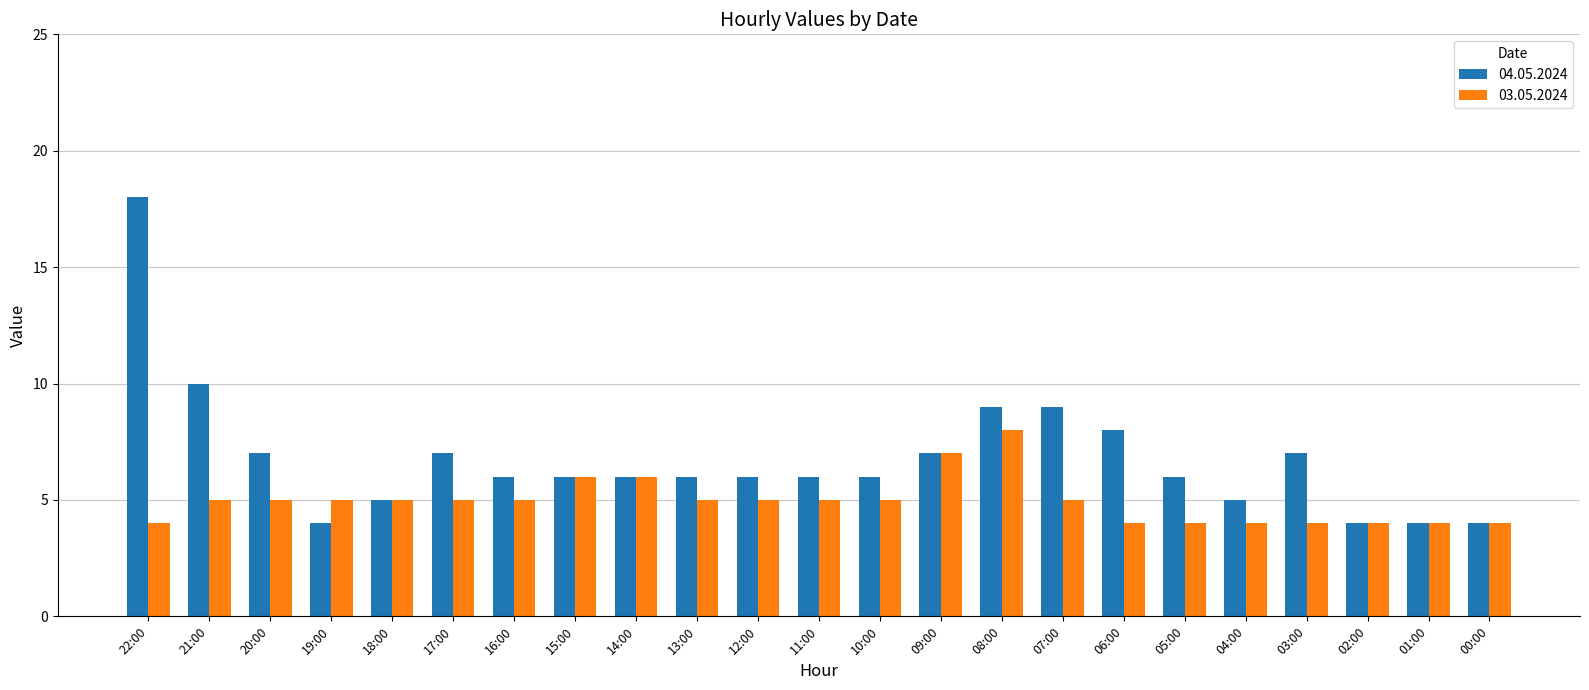

What is the maximum value for 04.05.2024?

18